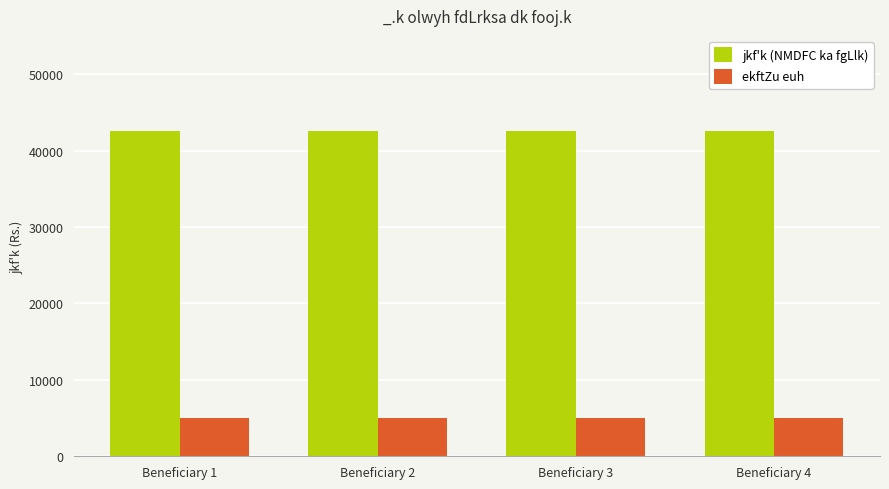

What is the minimum value shown in the chart?

5000